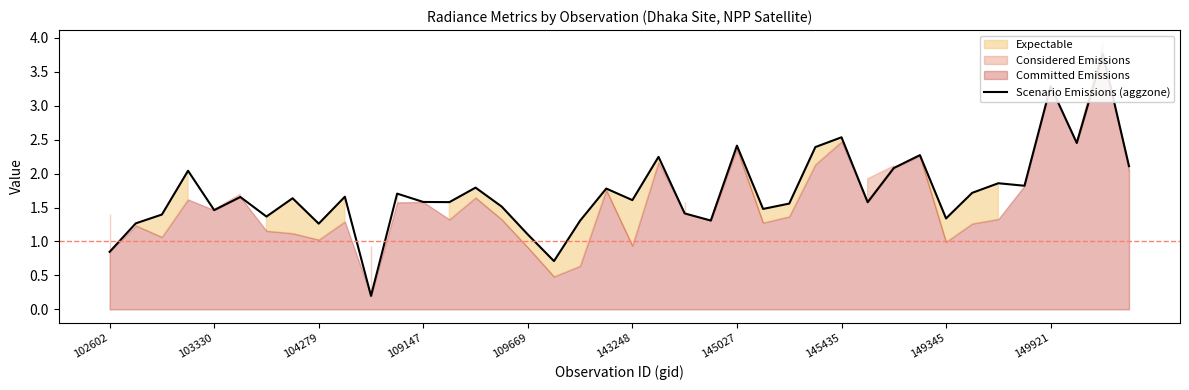

What is the difference between the values at 15 and 143248?

0.1